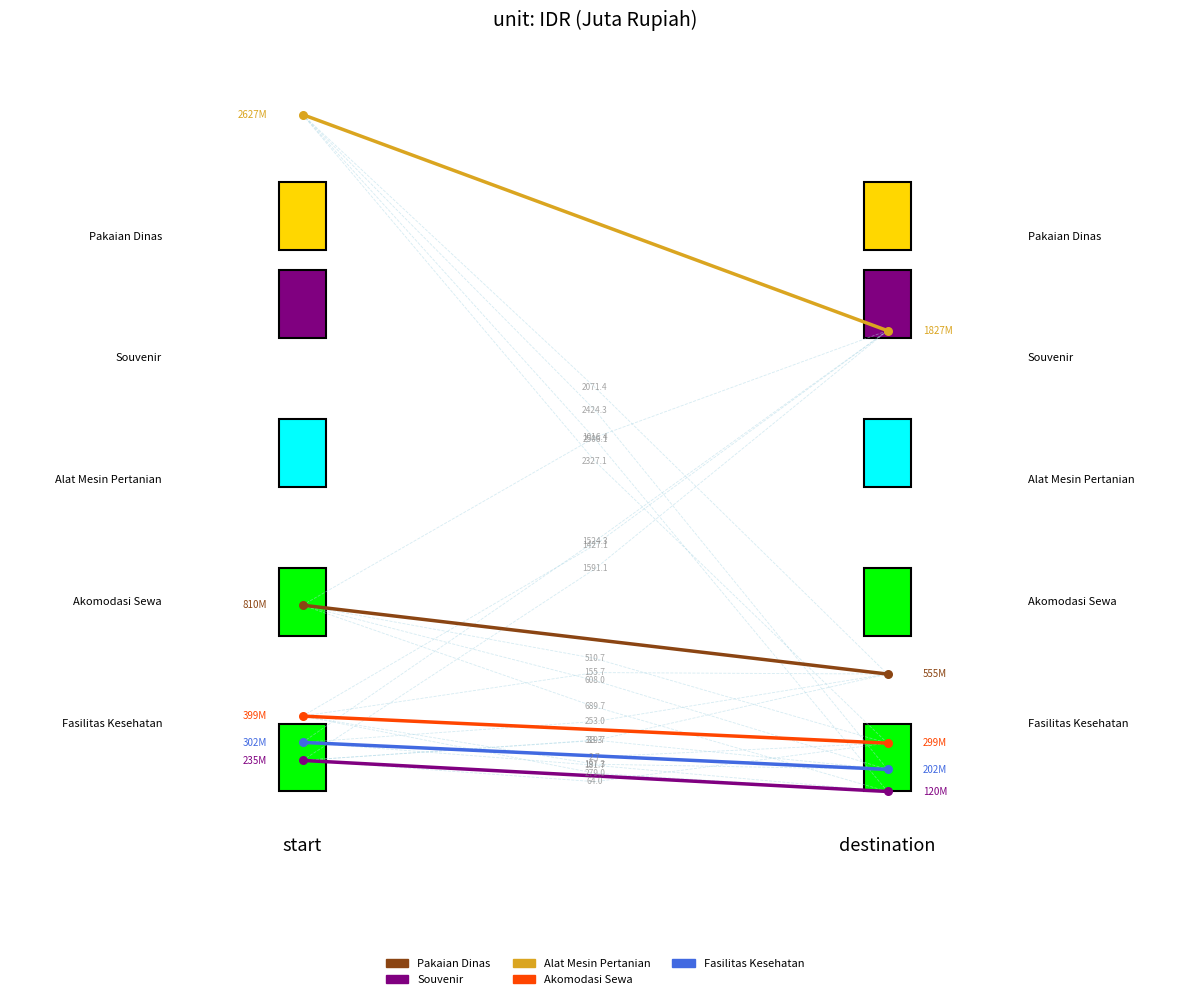

What are all the series names shown in the legend?

Pakaian Dinas, Souvenir, Alat Mesin Pertanian, Akomodasi Sewa, Fasilitas Kesehatan